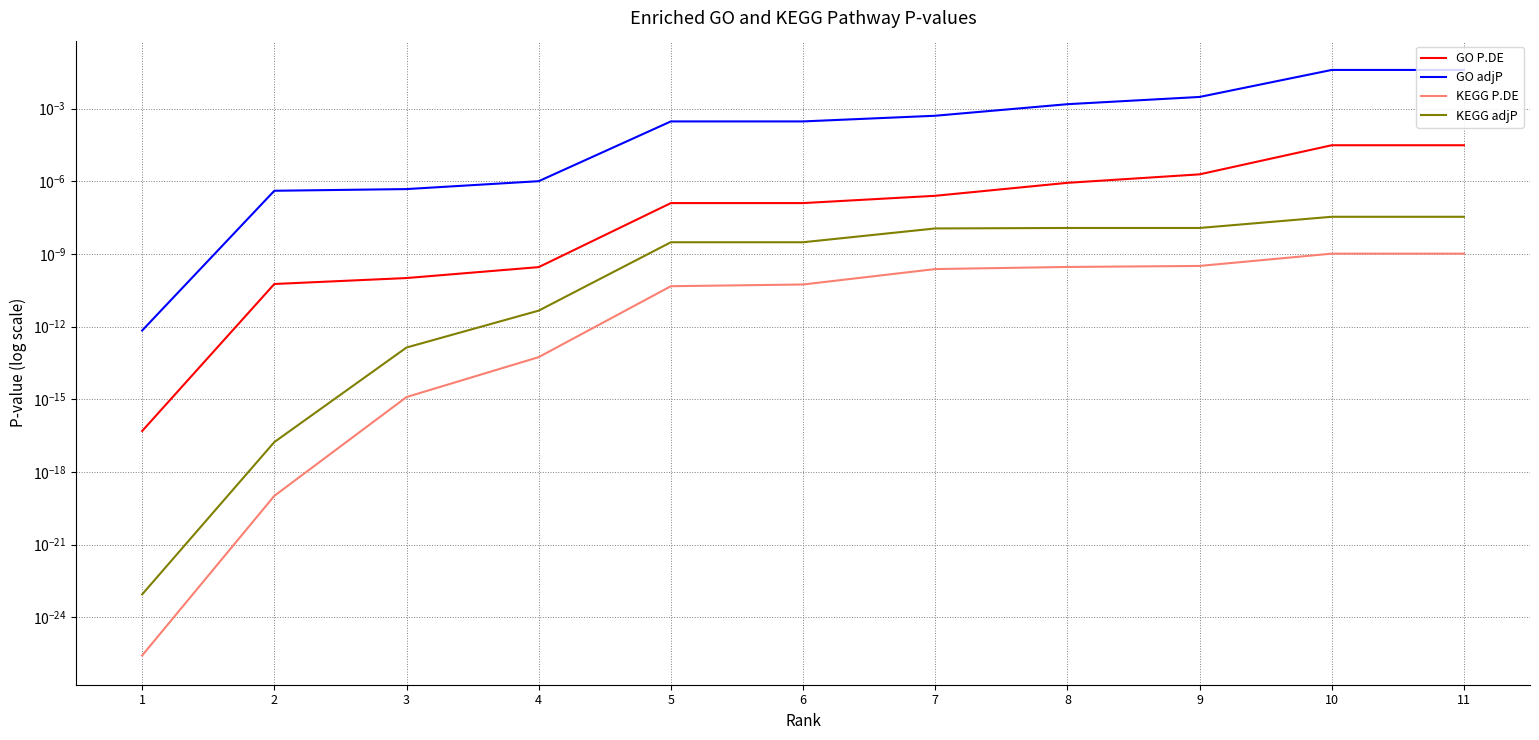

Which has a higher value, 6 or 2?

6